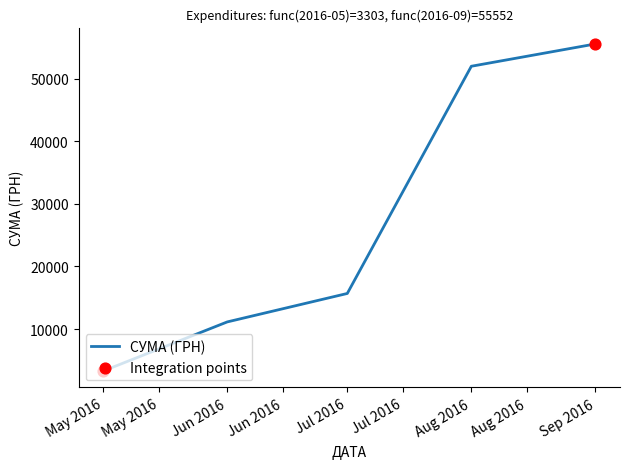

Between Jun 2016 and Aug 2016, which is larger?

Aug 2016